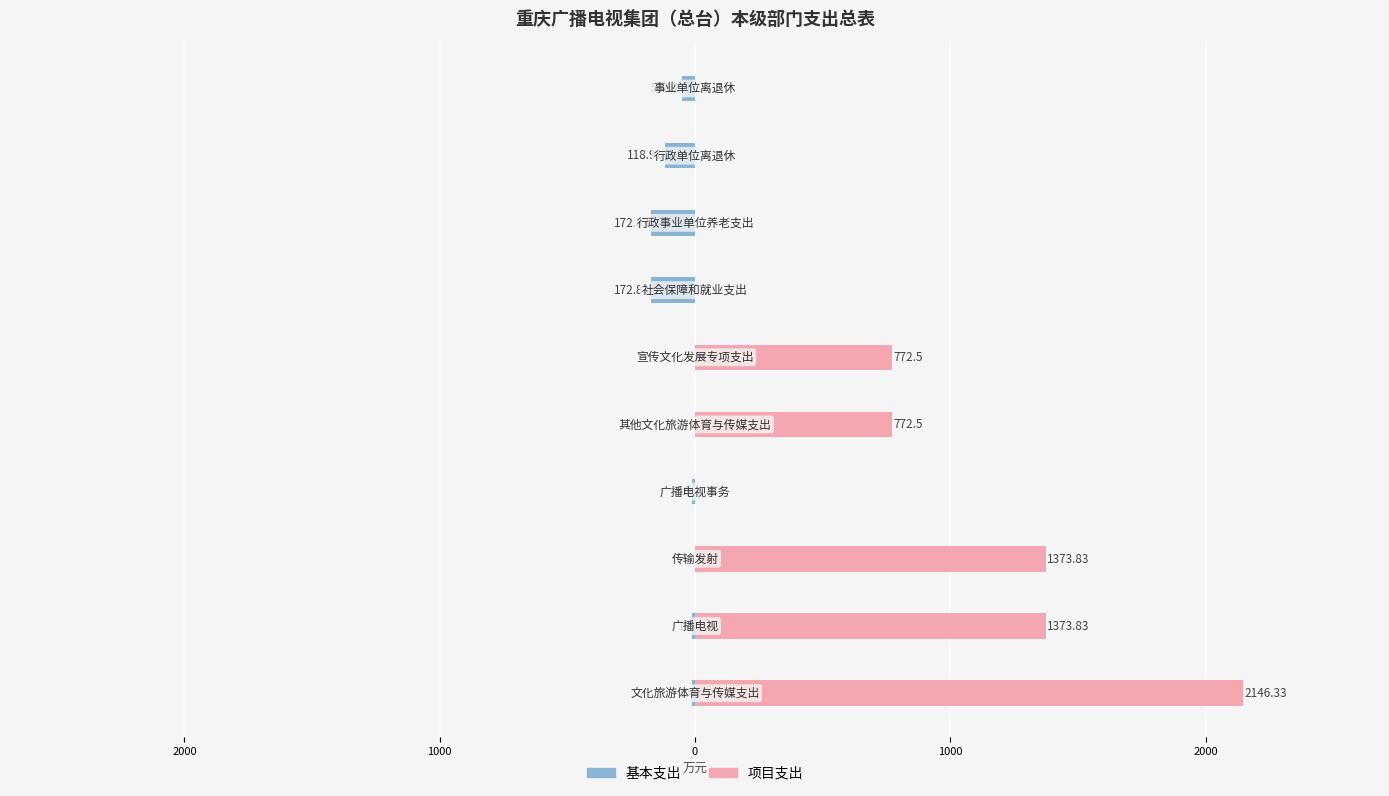

How many groups of bars are there?

10